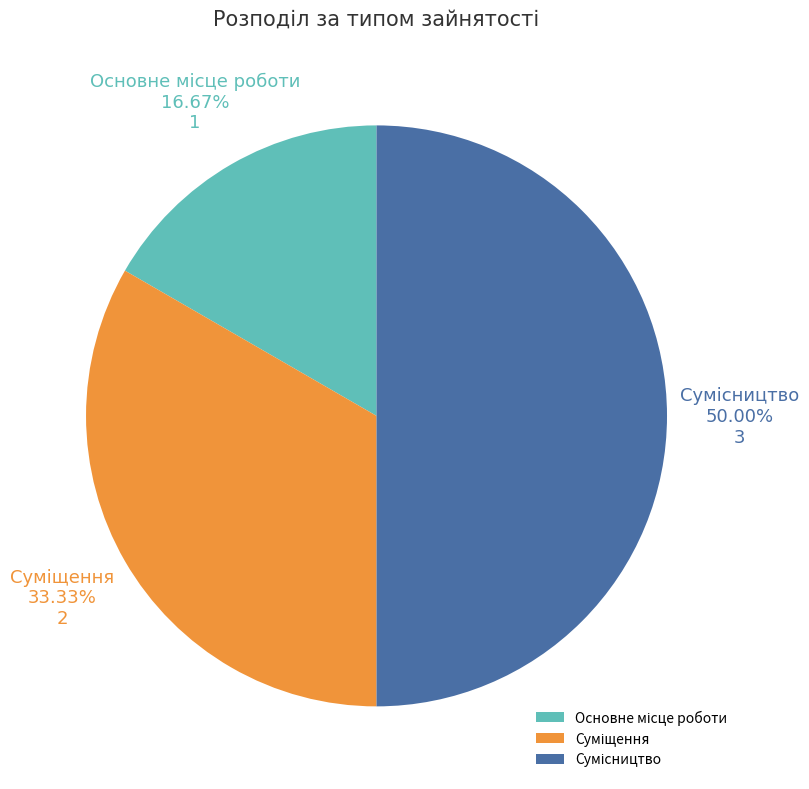

How many slices are in this pie chart?

3